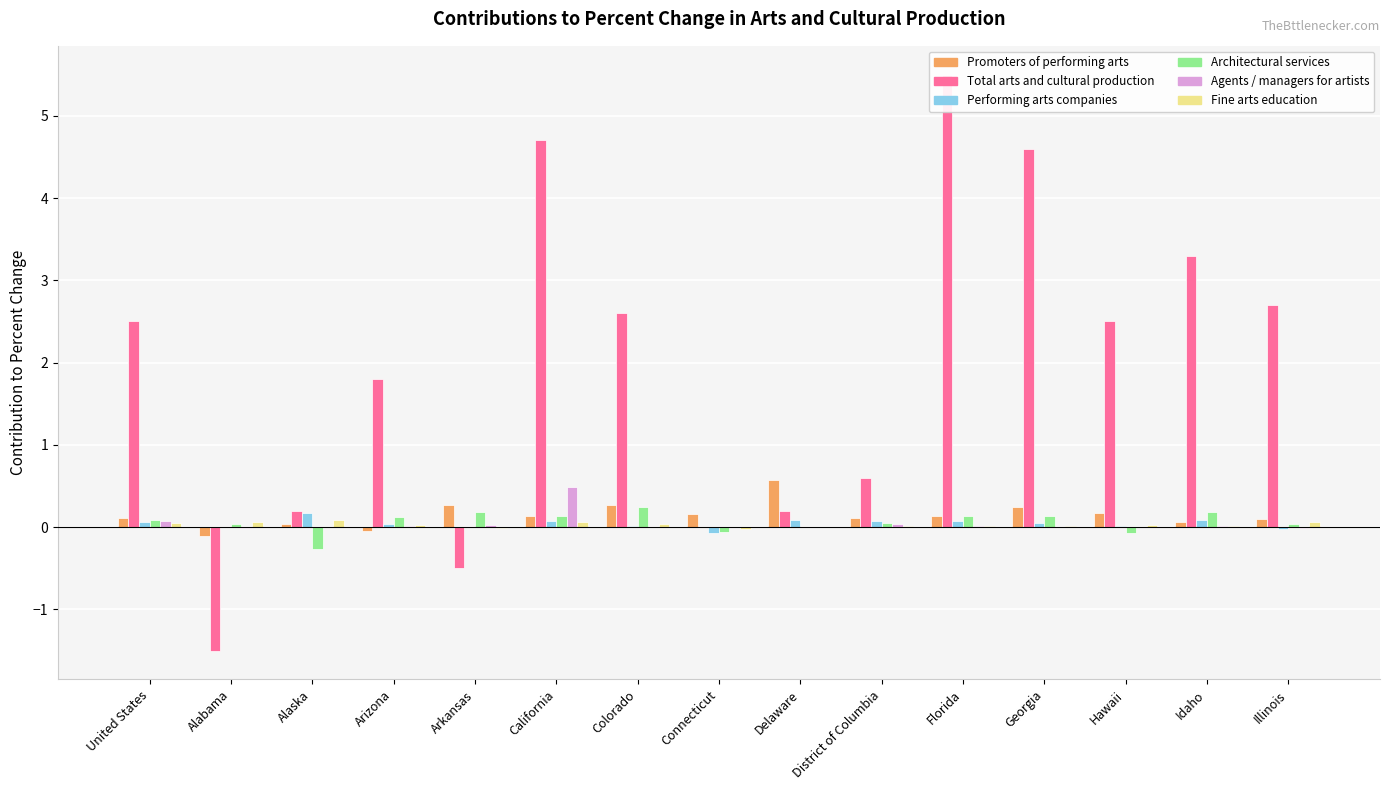

Rank the series at Alaska from lowest to highest value.

Architectural services, Agents / managers for artists, Promoters of performing arts, Fine arts education, Performing arts companies, Total arts and cultural production